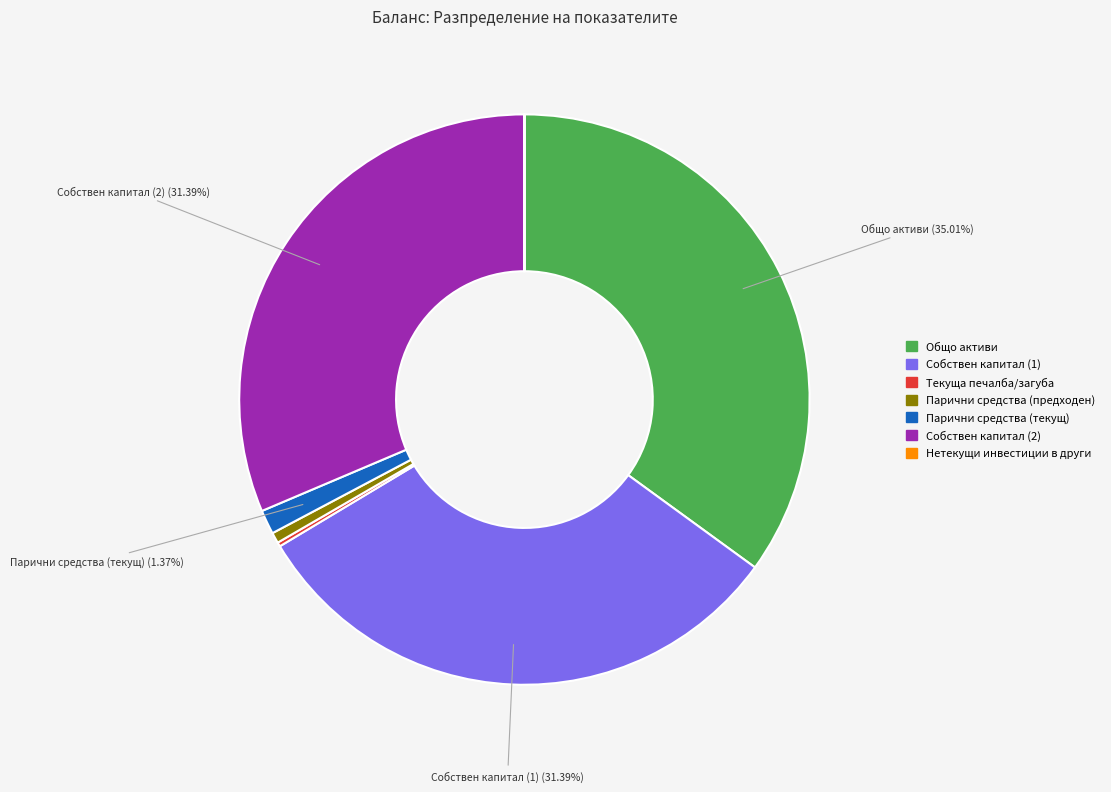

To the nearest percent, what percentage of the pie is Собствен капитал (1)?

31%